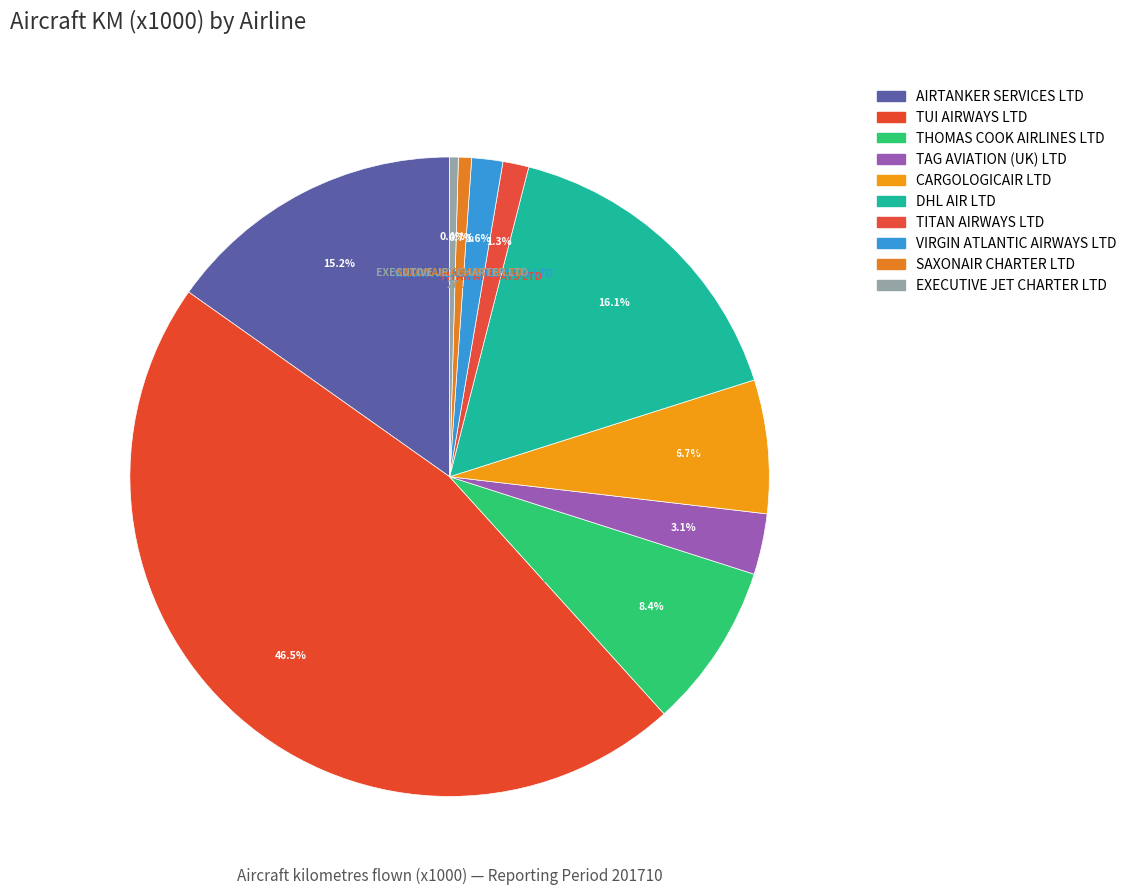

Count the number of slices in the pie.

10